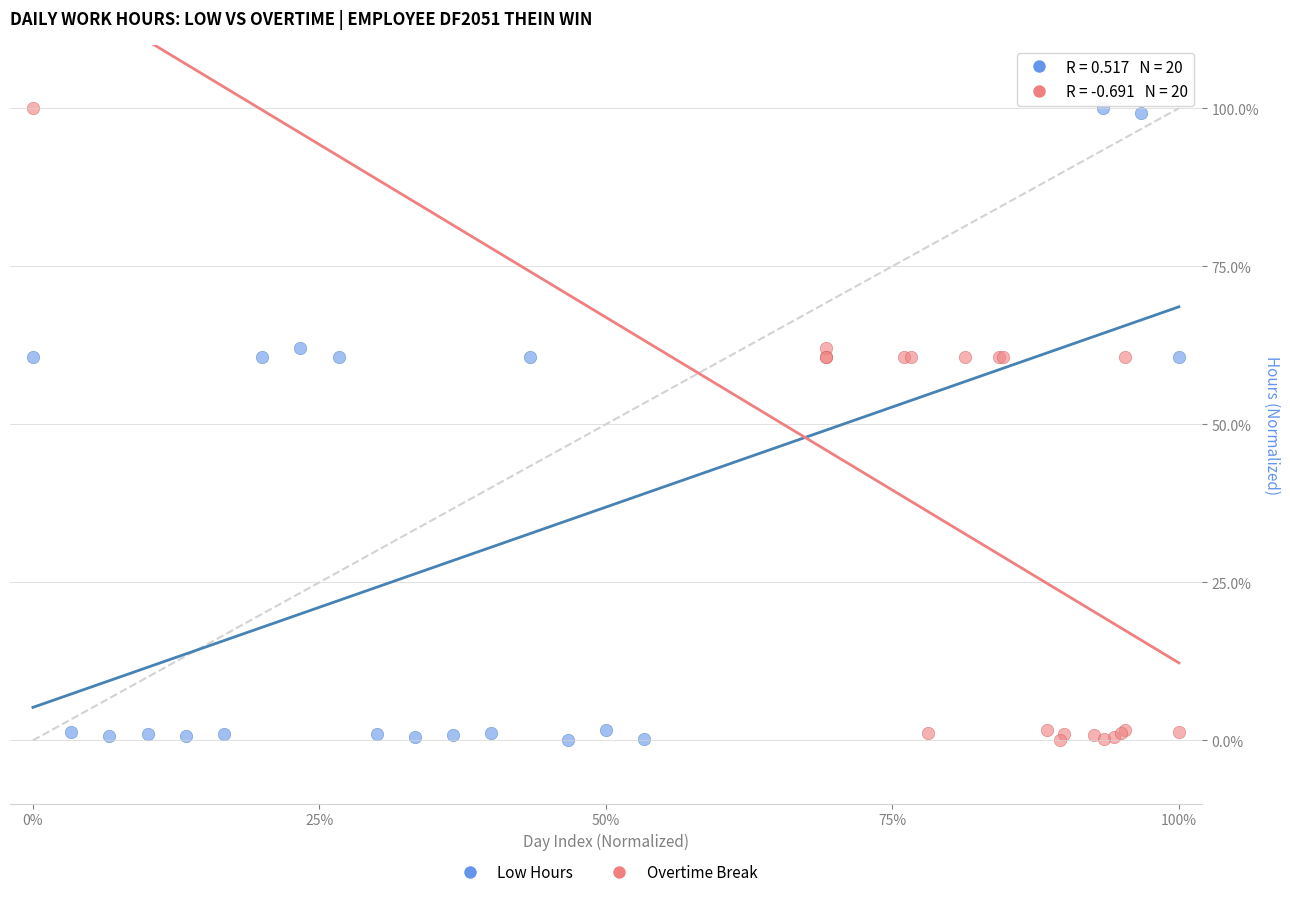

What are all the series names shown in the legend?

Low Hours, Overtime Break